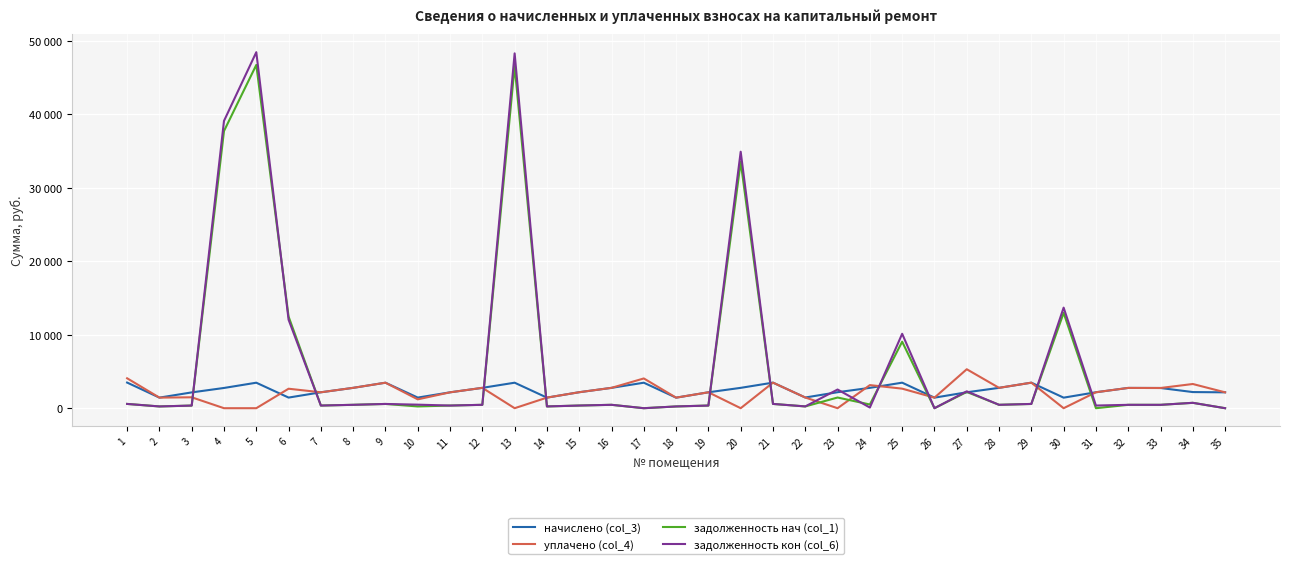

Does the chart have visible grid lines?

Yes